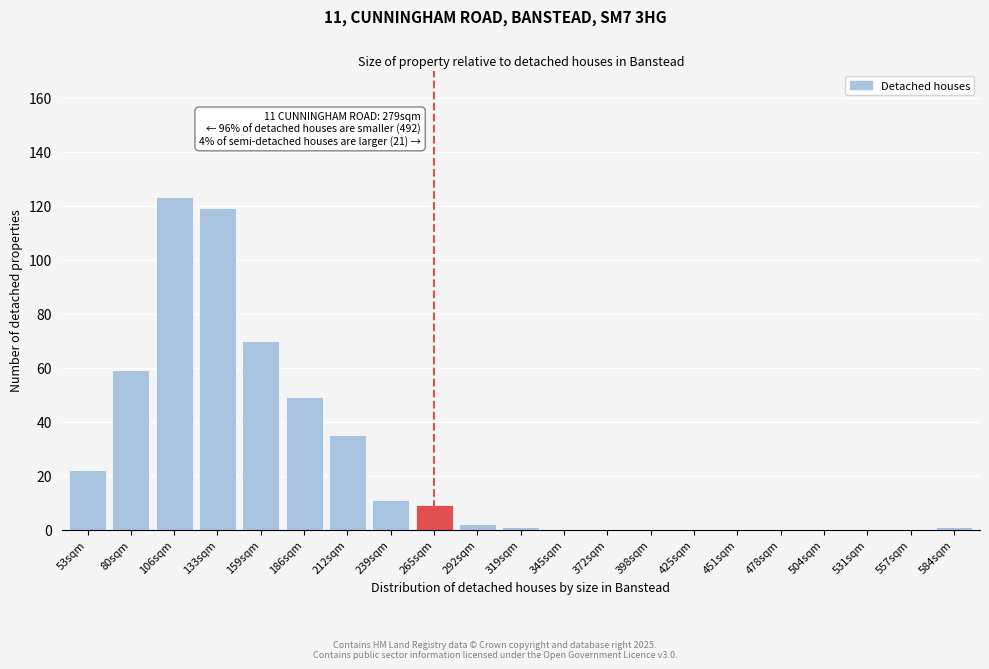

Reading left to right, list all the values displayed in this chart.

53sqm=22	80sqm=59	106sqm=123	133sqm=119	159sqm=70	186sqm=49	212sqm=35	239sqm=11	265sqm=9	292sqm=2	319sqm=1	345sqm=0	372sqm=0	398sqm=0	425sqm=0	451sqm=0	478sqm=0	504sqm=0	531sqm=0	557sqm=0	584sqm=1